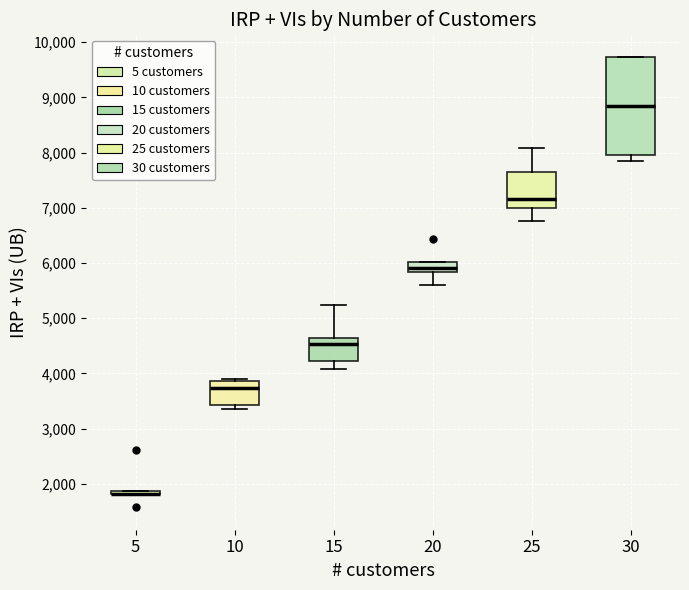

Reading left to right, read every box against the y-axis: the position of its median line, the range the box covers, and the ends of its whiskers. The values are not printed on the chart, so give them approximately, as read against the axis.

5: box collapsed to a line at 1800, whiskers 1800 to 1900
10: median 3700, box 3400 to 3900, whiskers 3300 to 3900
15: median 4500, box 4200 to 4600, whiskers 4100 to 5200
20: median 5900, box 5800 to 6000, whiskers 5600 to 6000
25: median 7200, box 7000 to 7700, whiskers 6800 to 8100
30: median 8800, box 8000 to 9700, whiskers 7800 to 9700